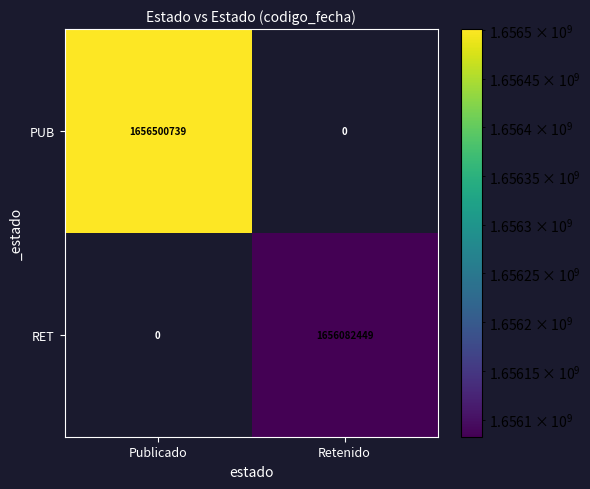

The PUB series shows 1656500739 at Publicado. True or false?

True